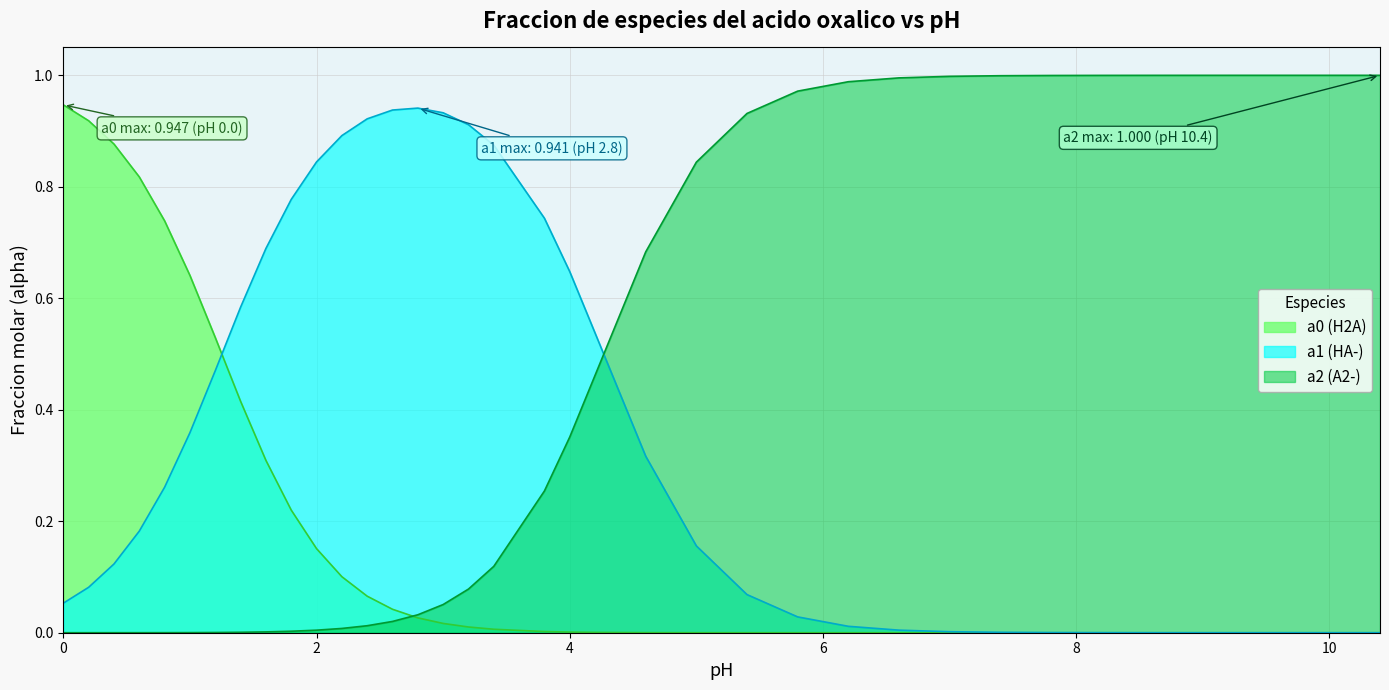

True or false: a2 (A2-) has a value of 1.4 at 5.8.

False